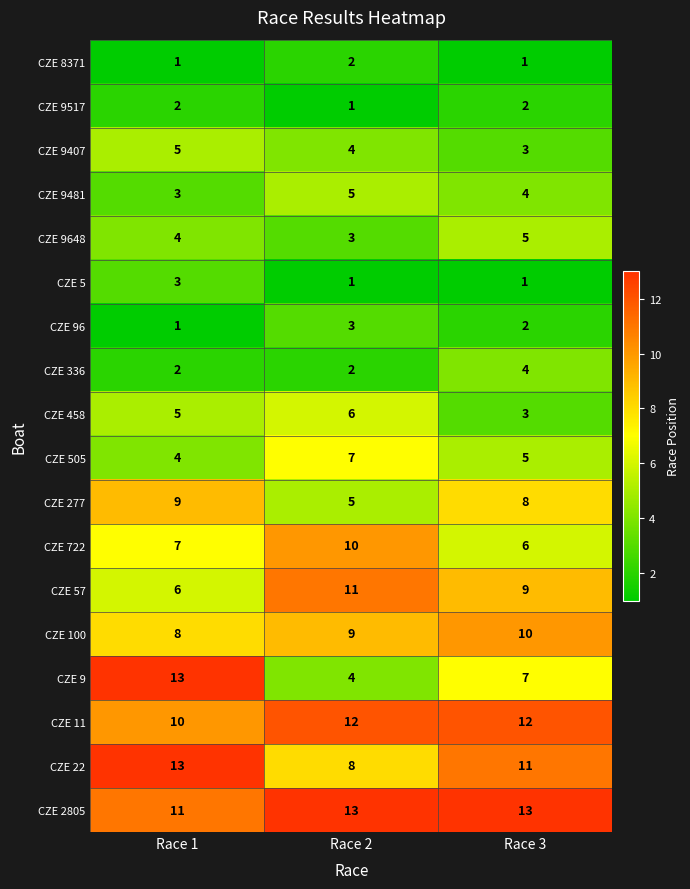

The value of CZE 2805 at Race 3 is 13. True or false?

True